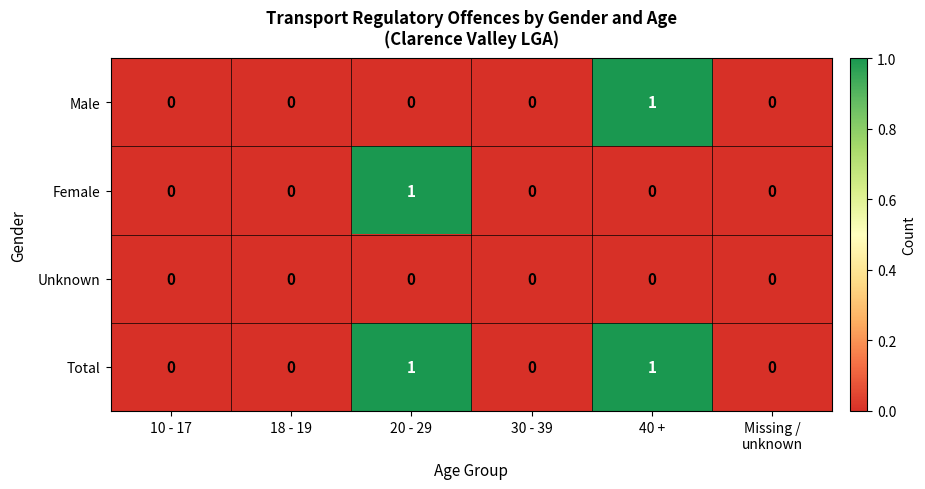

The value of Male at 30 - 39 is 0. True or false?

True